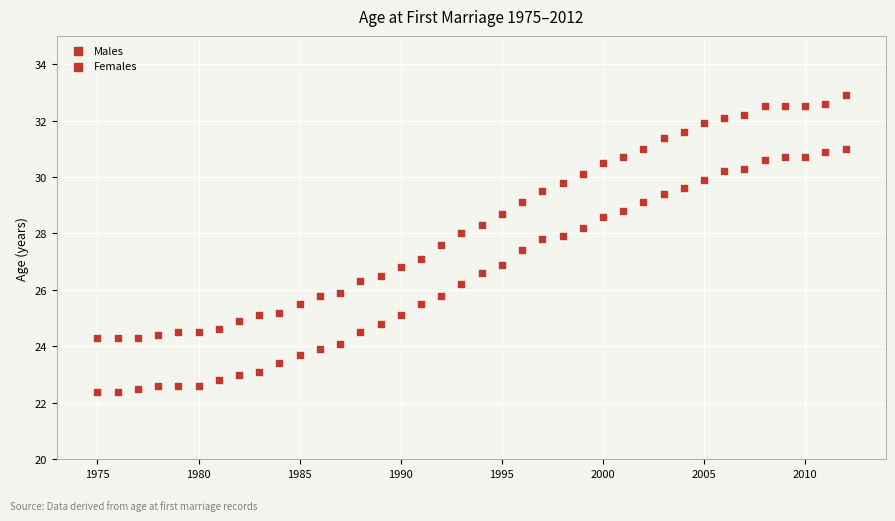

How many data points are displayed?

76